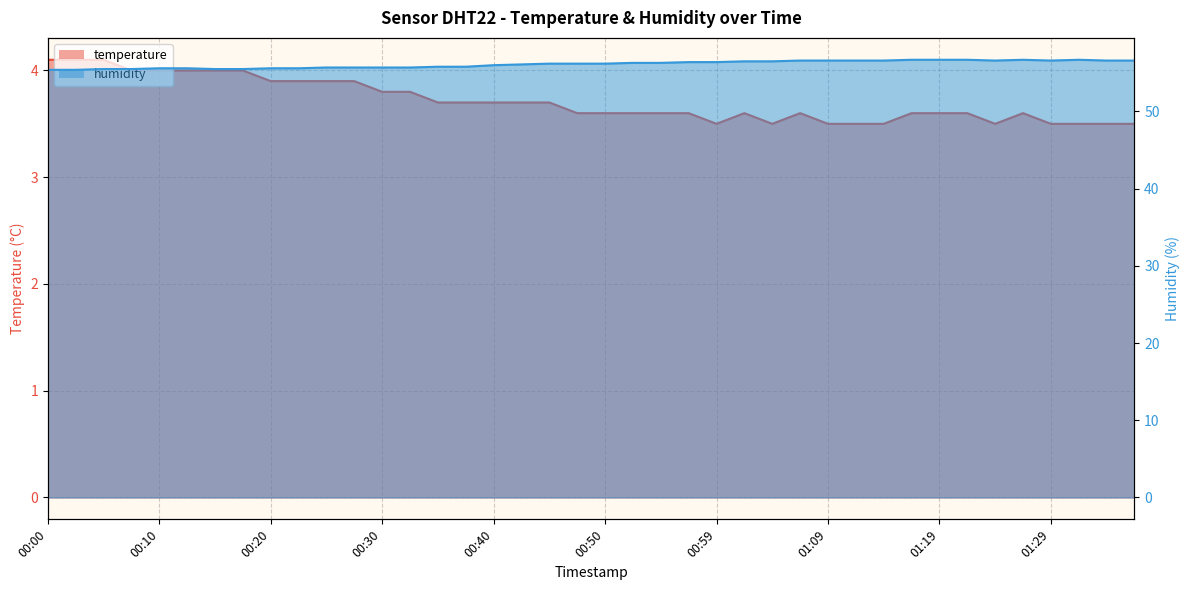

How many data points does each series have?

40